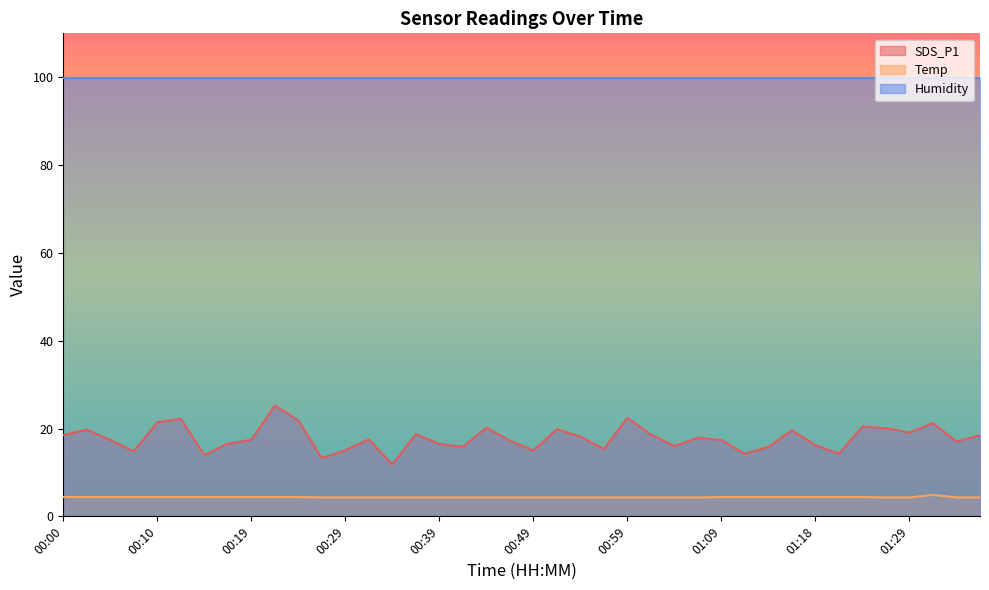

What is the minimum value for SDS_P1?

11.8